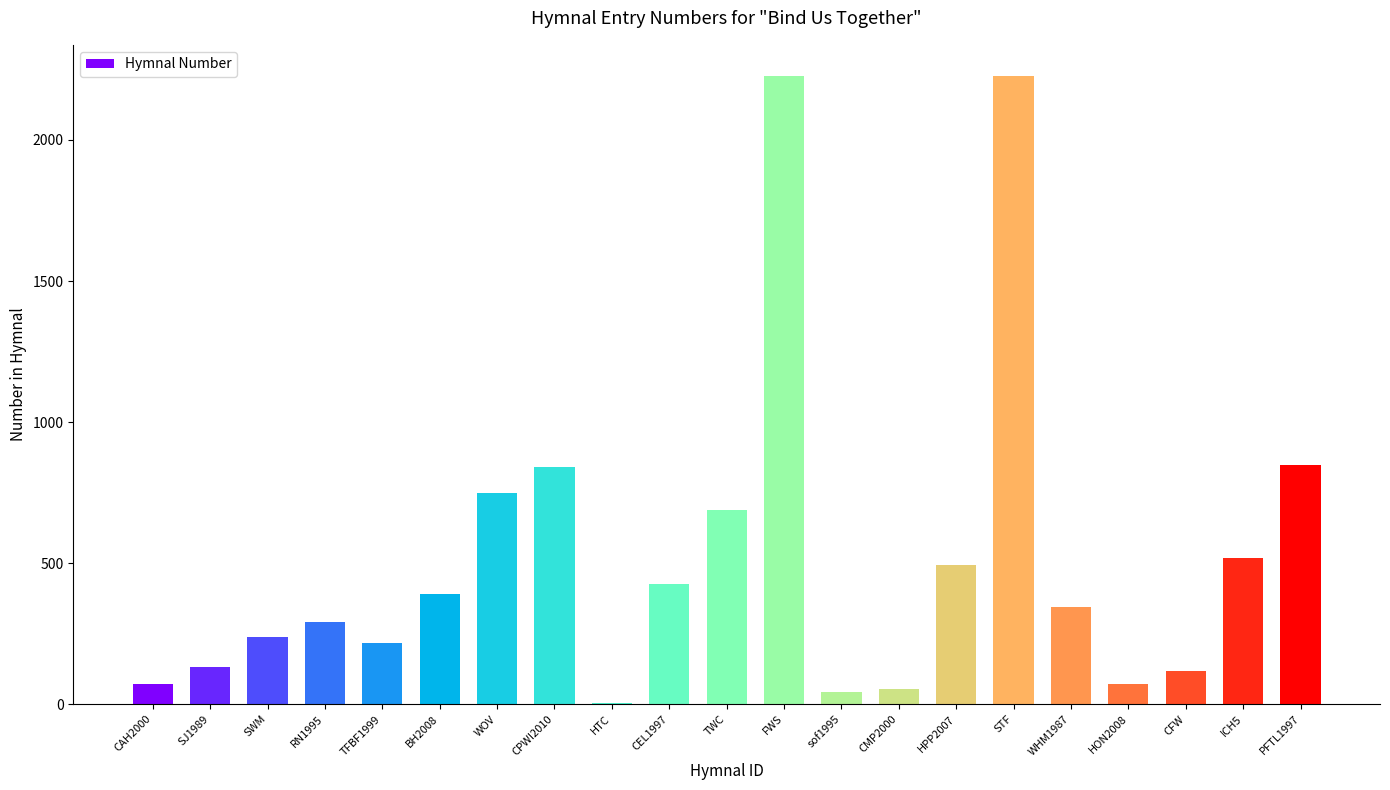

How many distinct data groups are displayed?

1